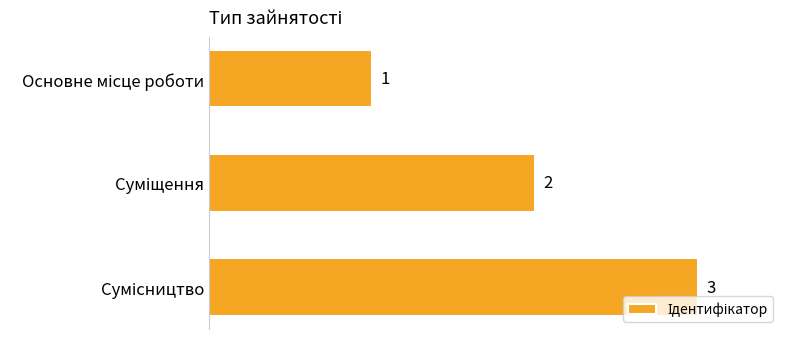

What is the value of the 3rd bar from the top?

3